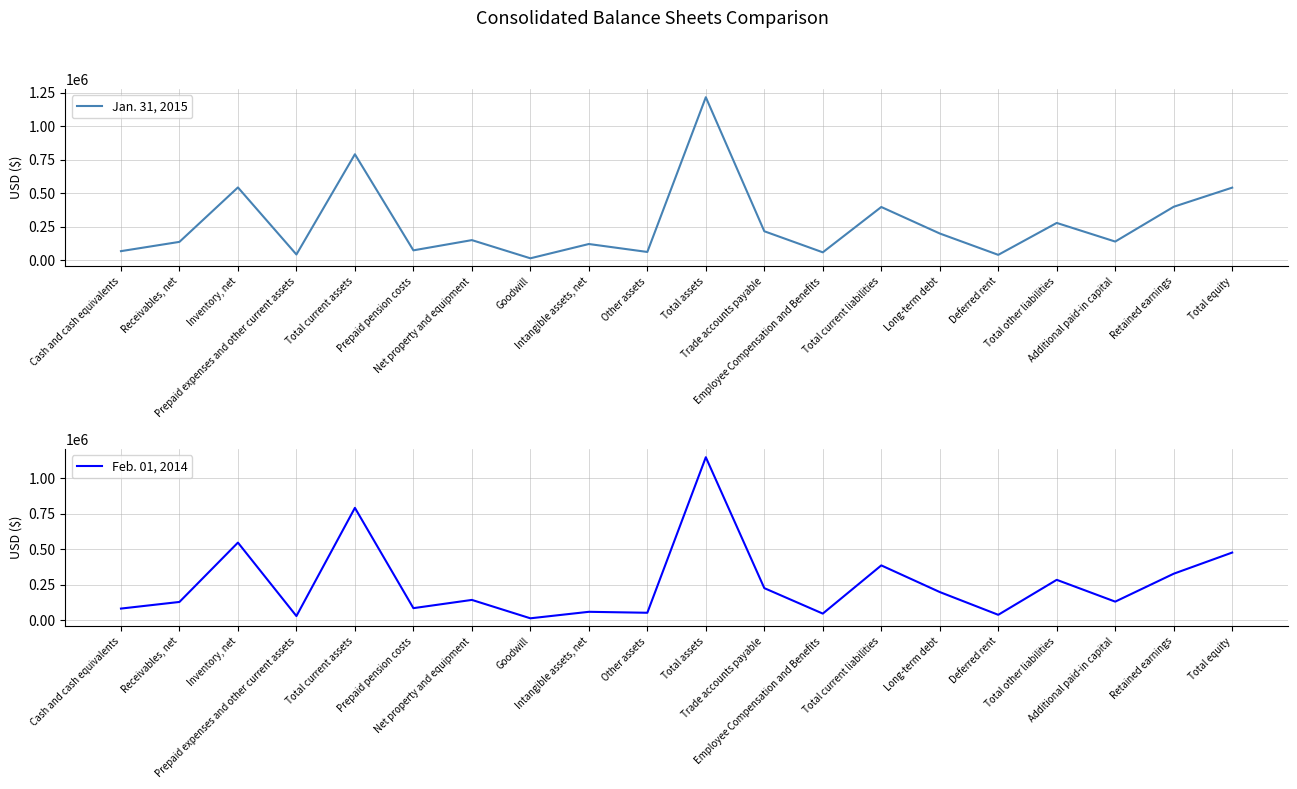

What are all the series names shown in the legend?

Jan. 31, 2015, Feb. 01, 2014